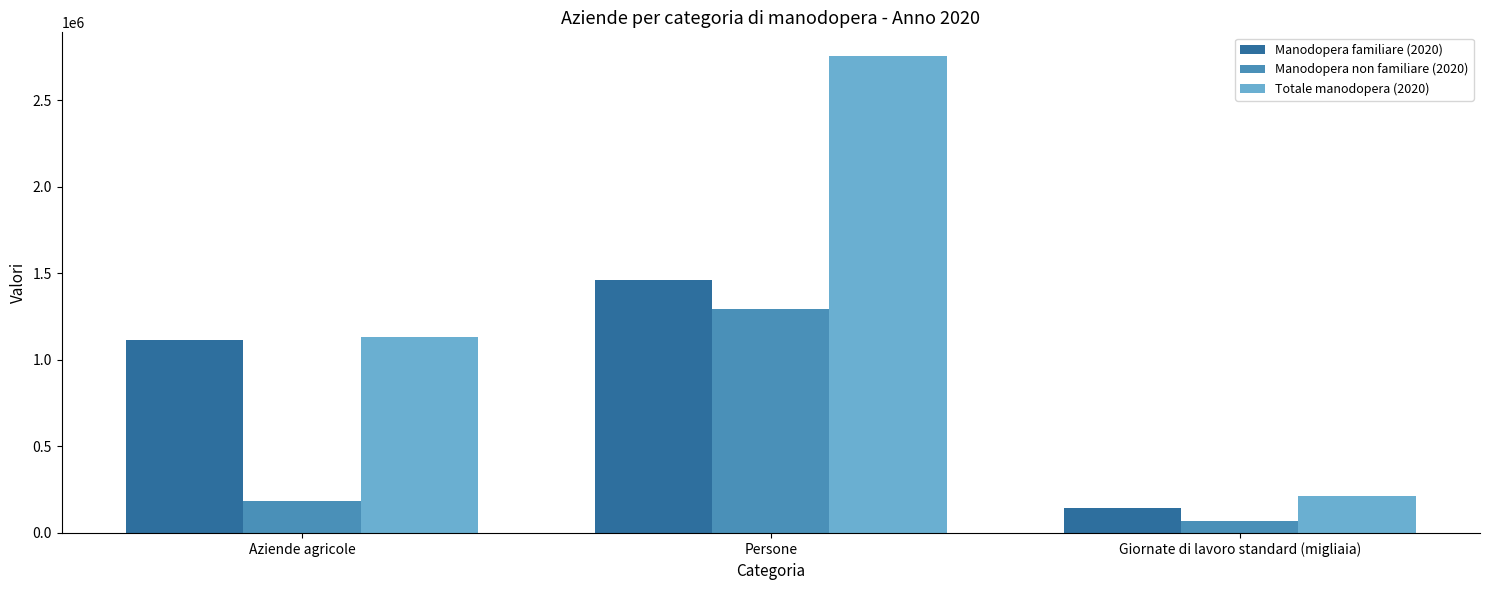

What is the label of the 3rd bar from the right?

Aziende agricole